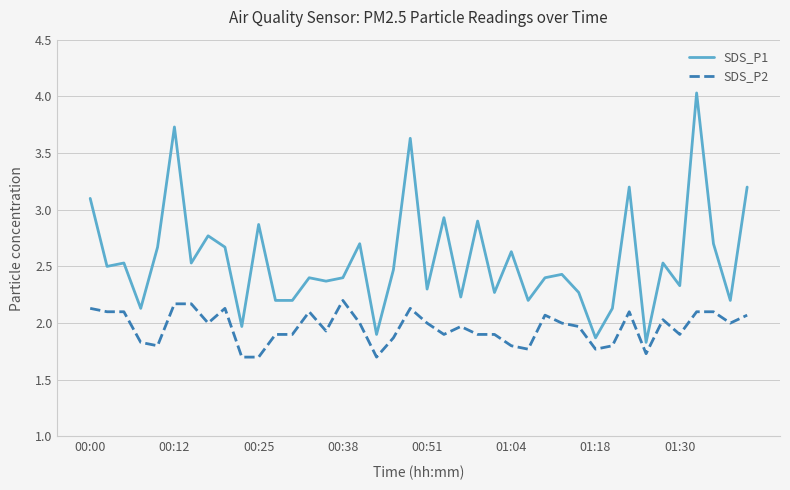

Rank the series by their average value, from lowest to highest.

SDS_P2, SDS_P1